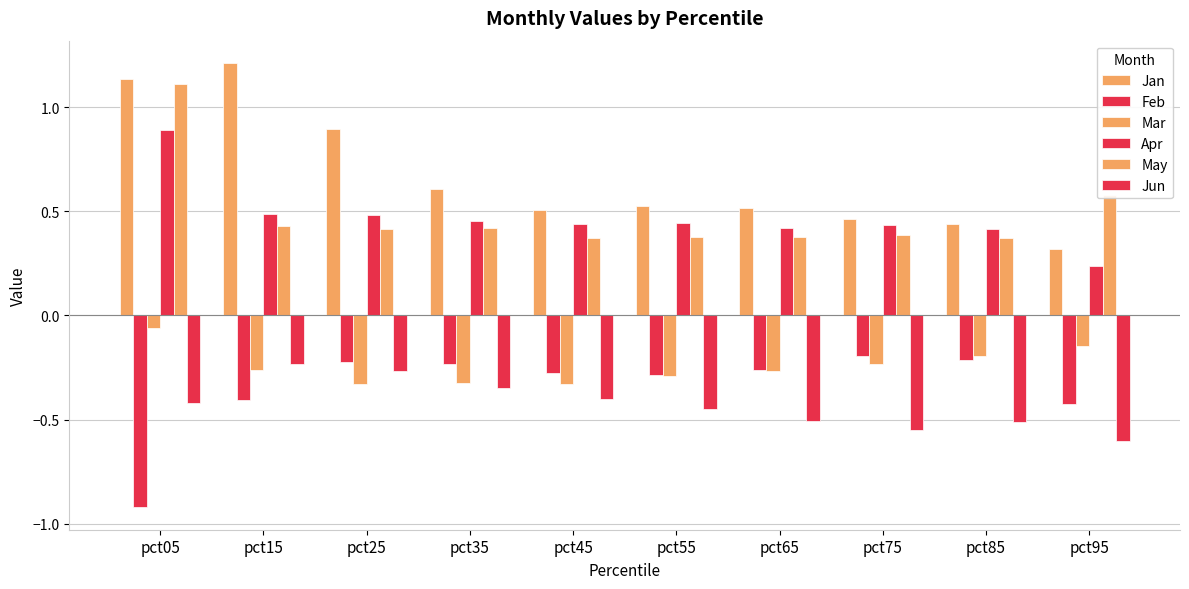

Does the chart contain any negative values?

Yes